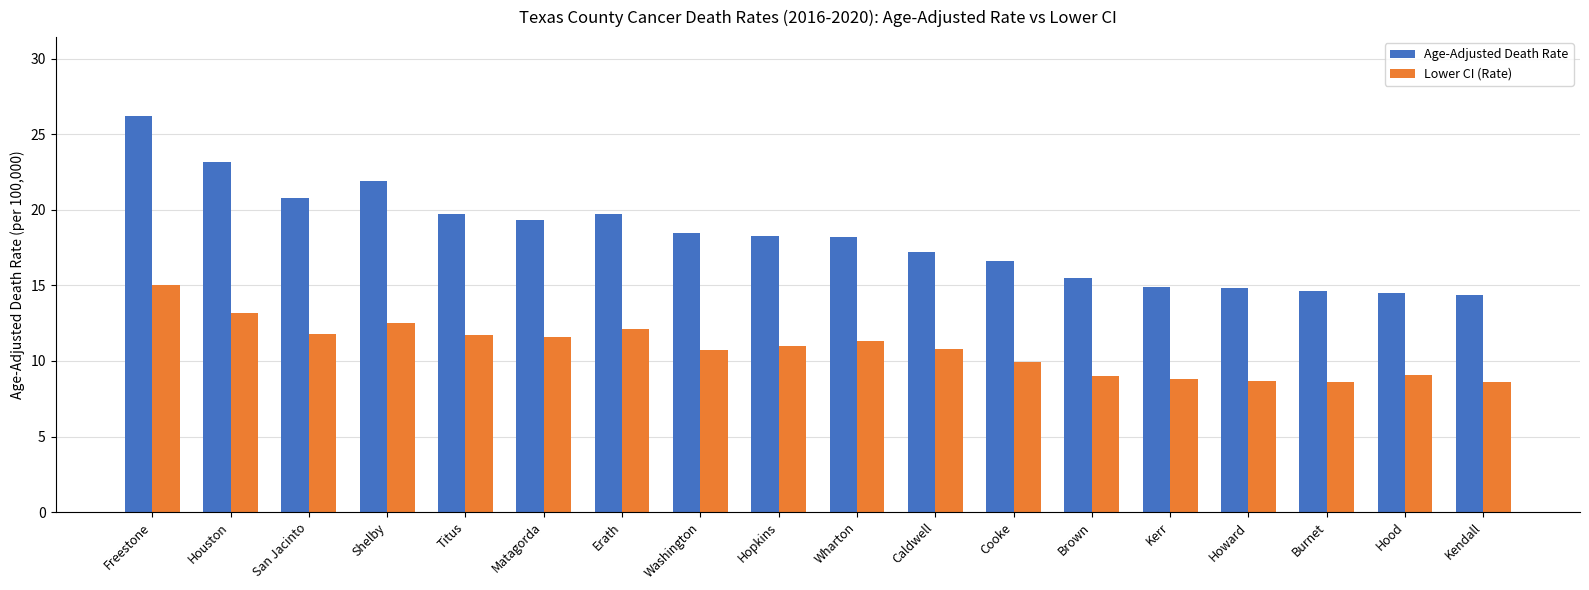

Rank the series at San Jacinto from highest to lowest value.

Age-Adjusted Death Rate, Lower CI (Rate)